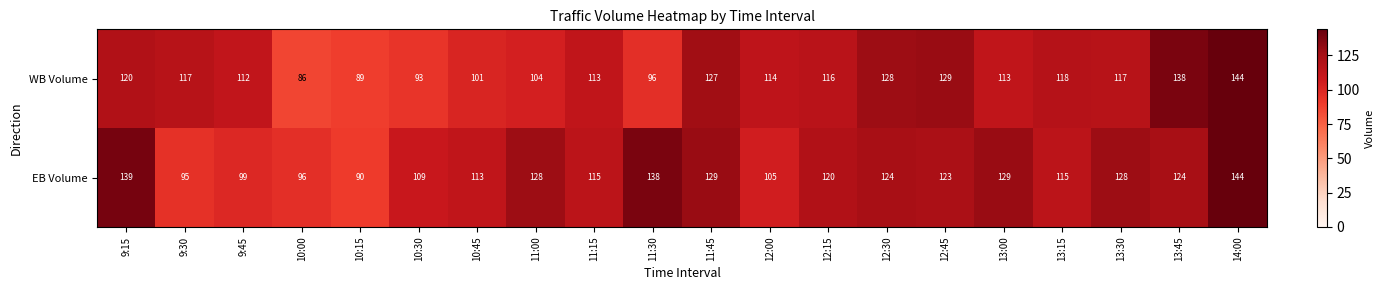

Which series changed the most between 9:45 and 13:00?

EB Volume